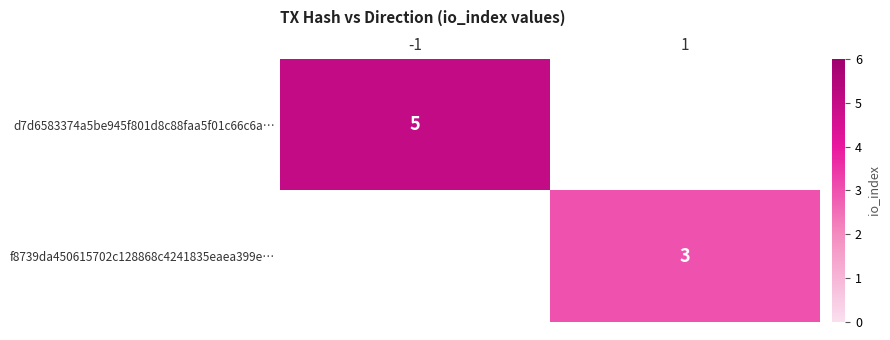

The f8739da450615702c128868c4241835eaea399e… series shows 4 at 1. True or false?

False